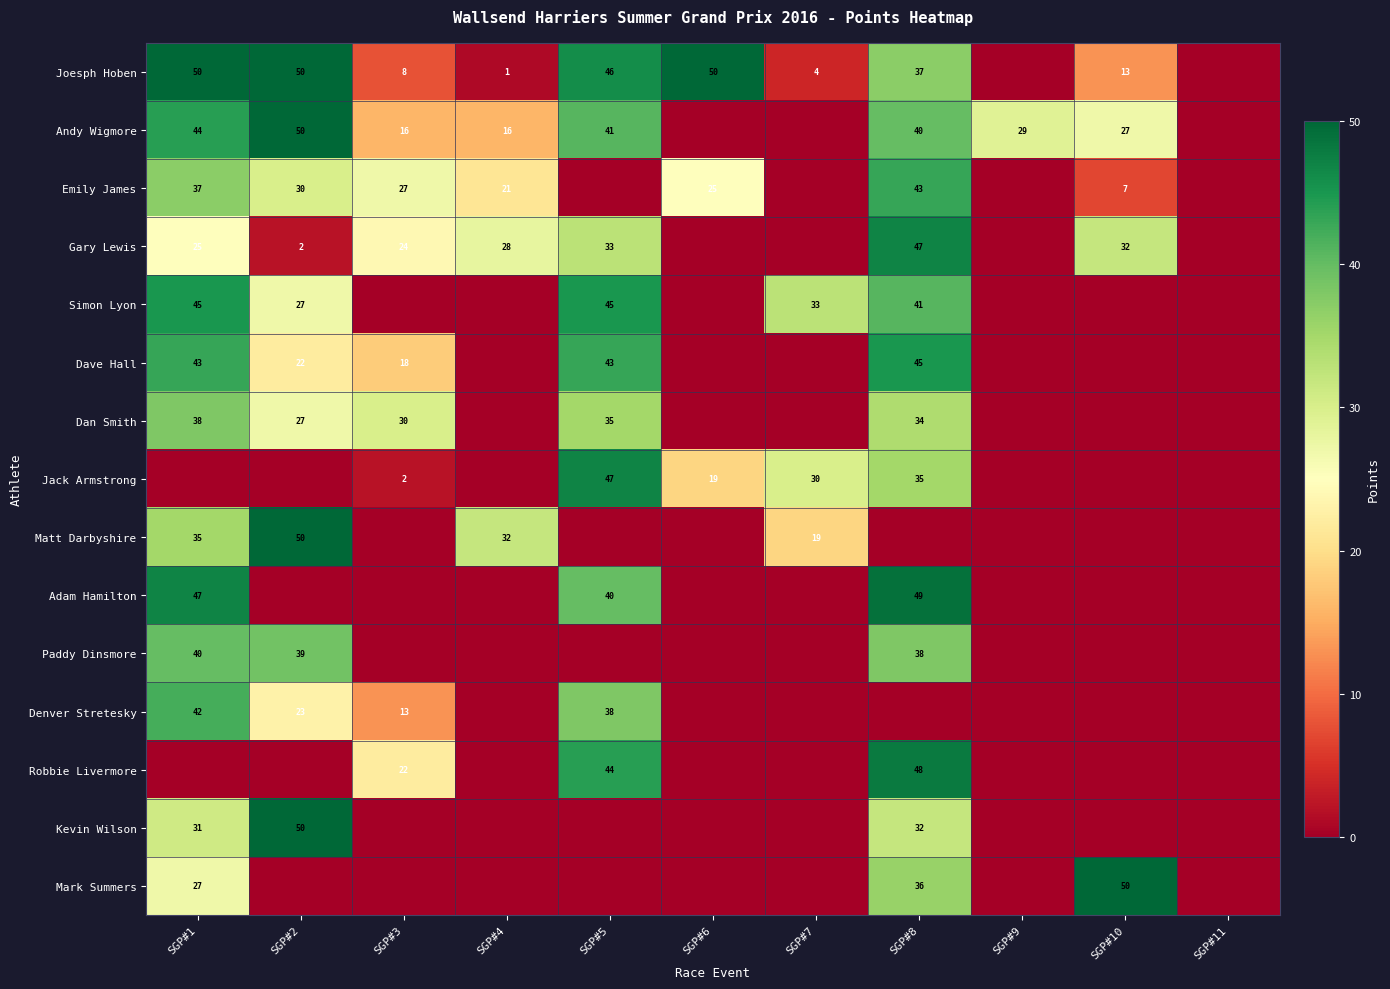

Is it true that Gary Lewis equals 47 at SGP#8?

True